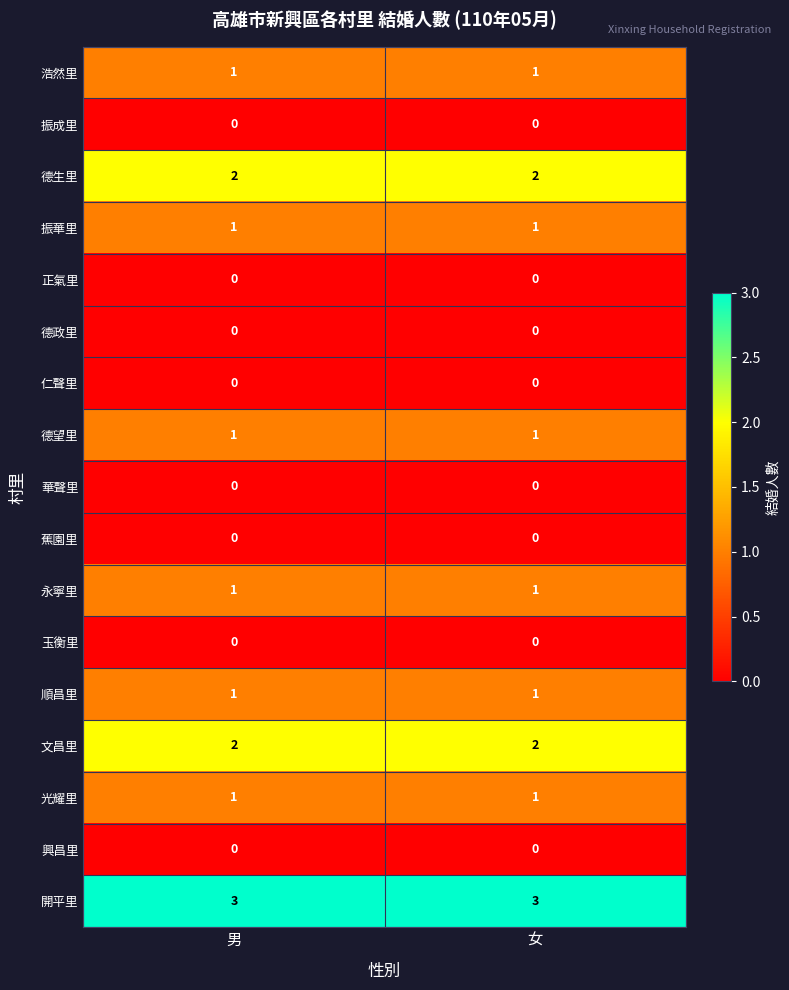

How many categories are shown in the chart?

2